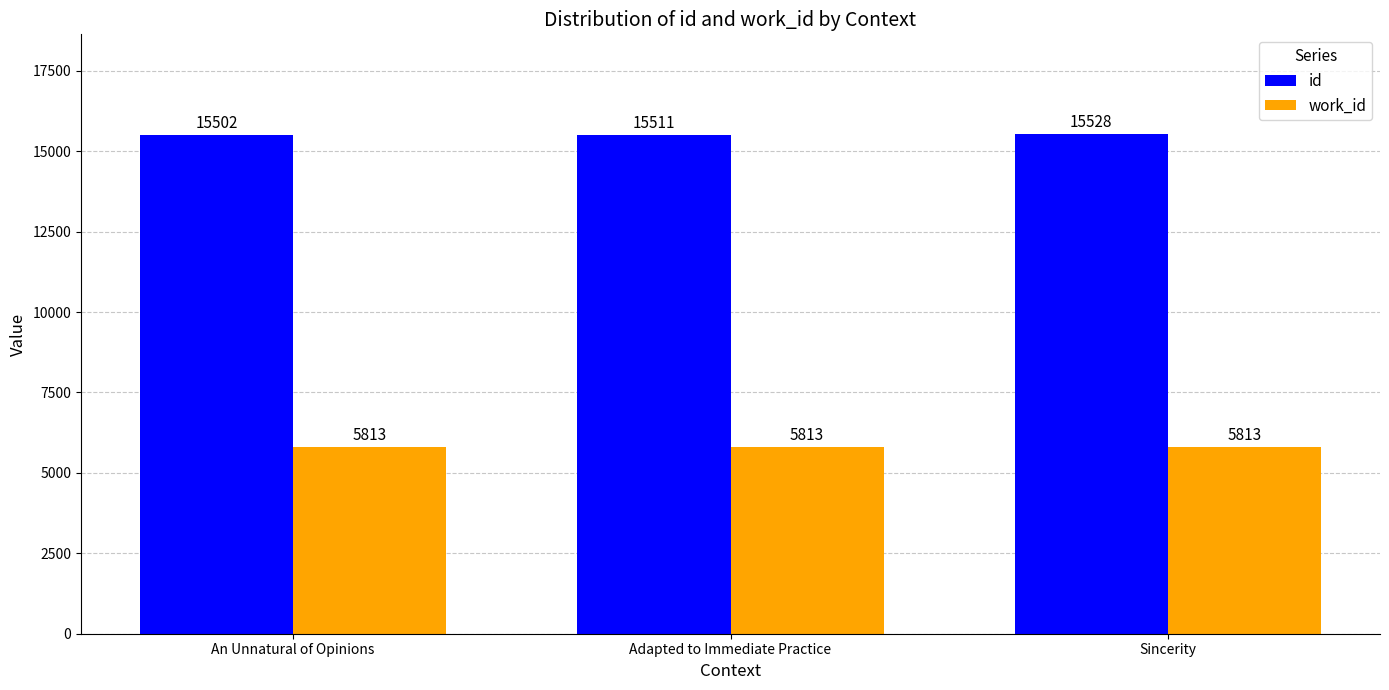

What position from the right is An Unnatural of Opinions?

3